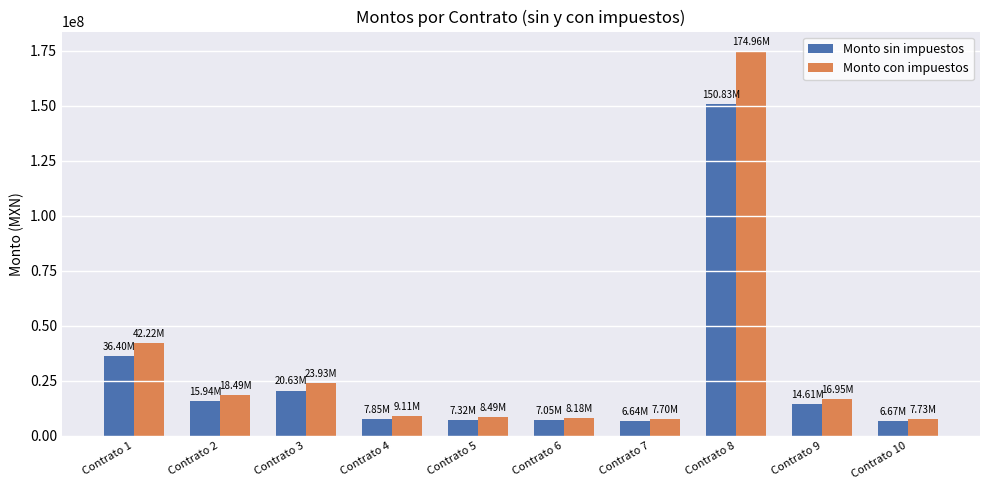

What is the total value across all series at Contrato 4?

16955664.3